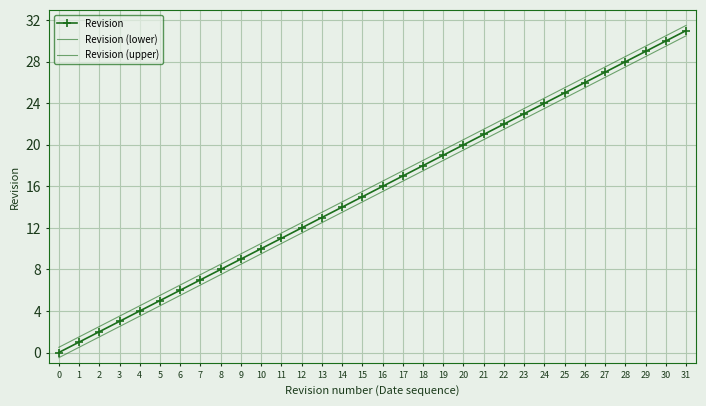

At which label does Revision (upper) first exceed 16?

16